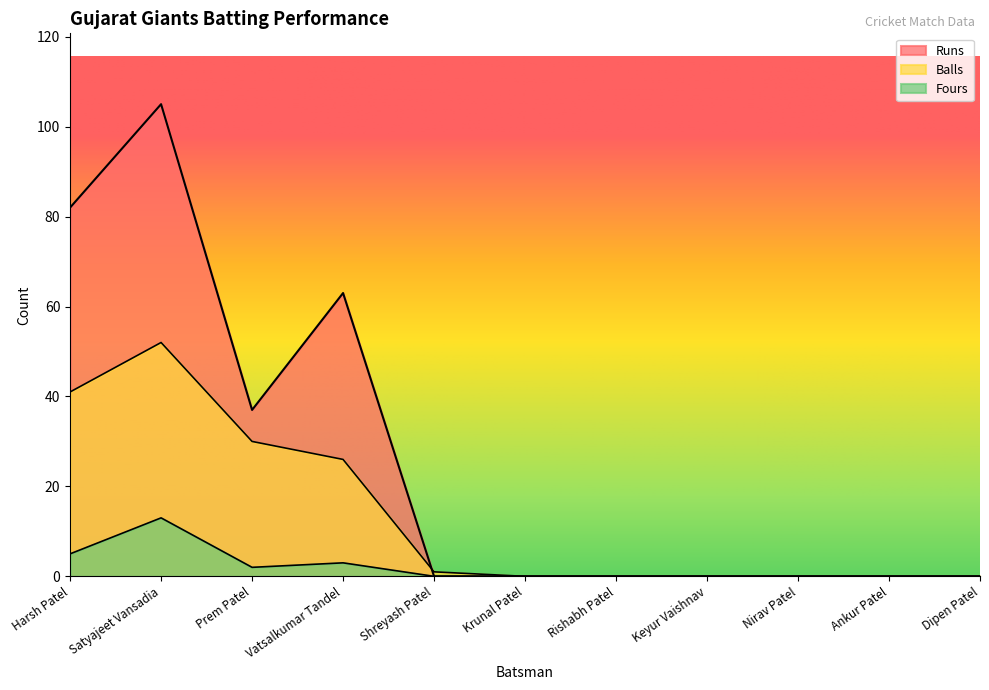

At how many categories does at least one series exceed 13?

4